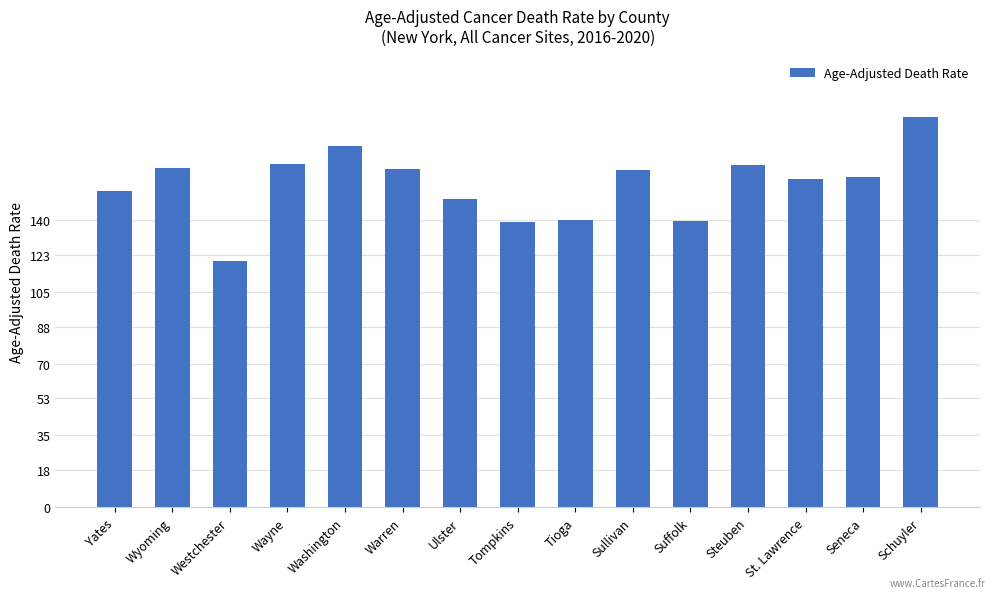

What is the value of the 10th bar from the left?

164.2